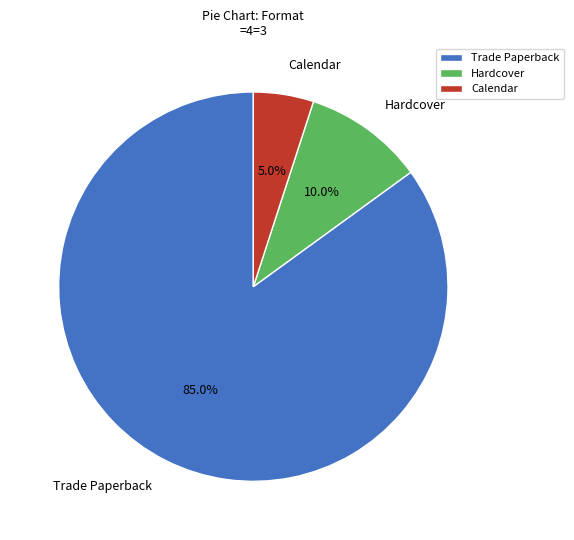

How many slices are in this pie chart?

3